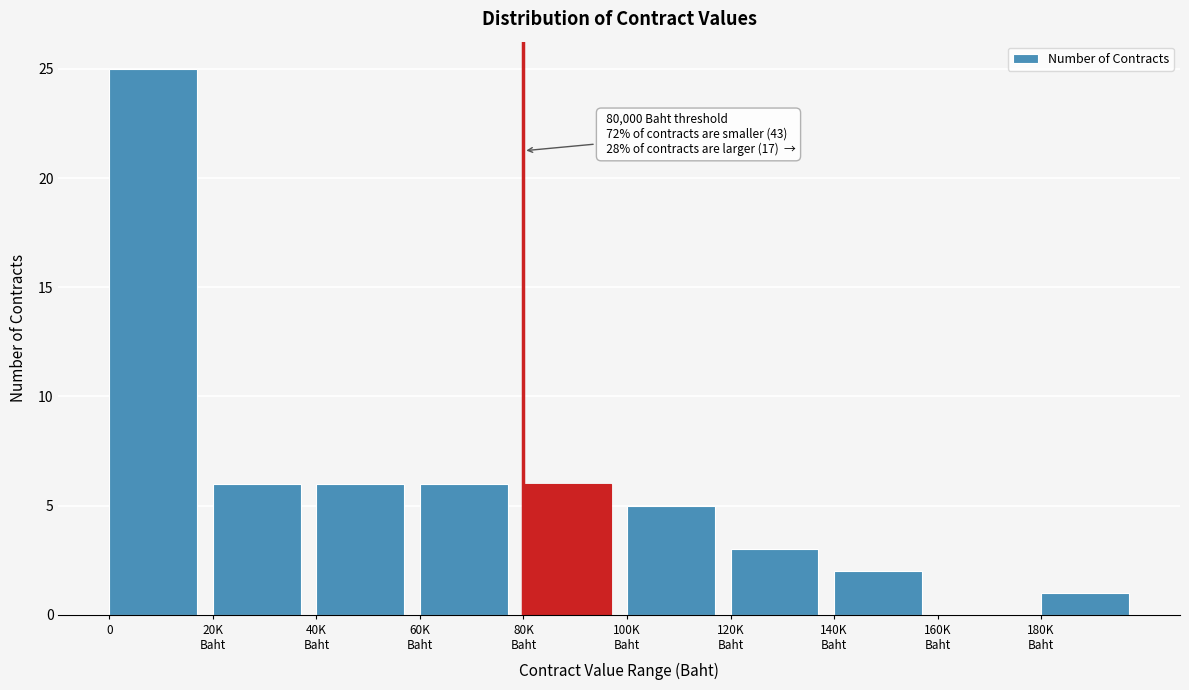

True or false: the data shows 25 at 0.

True